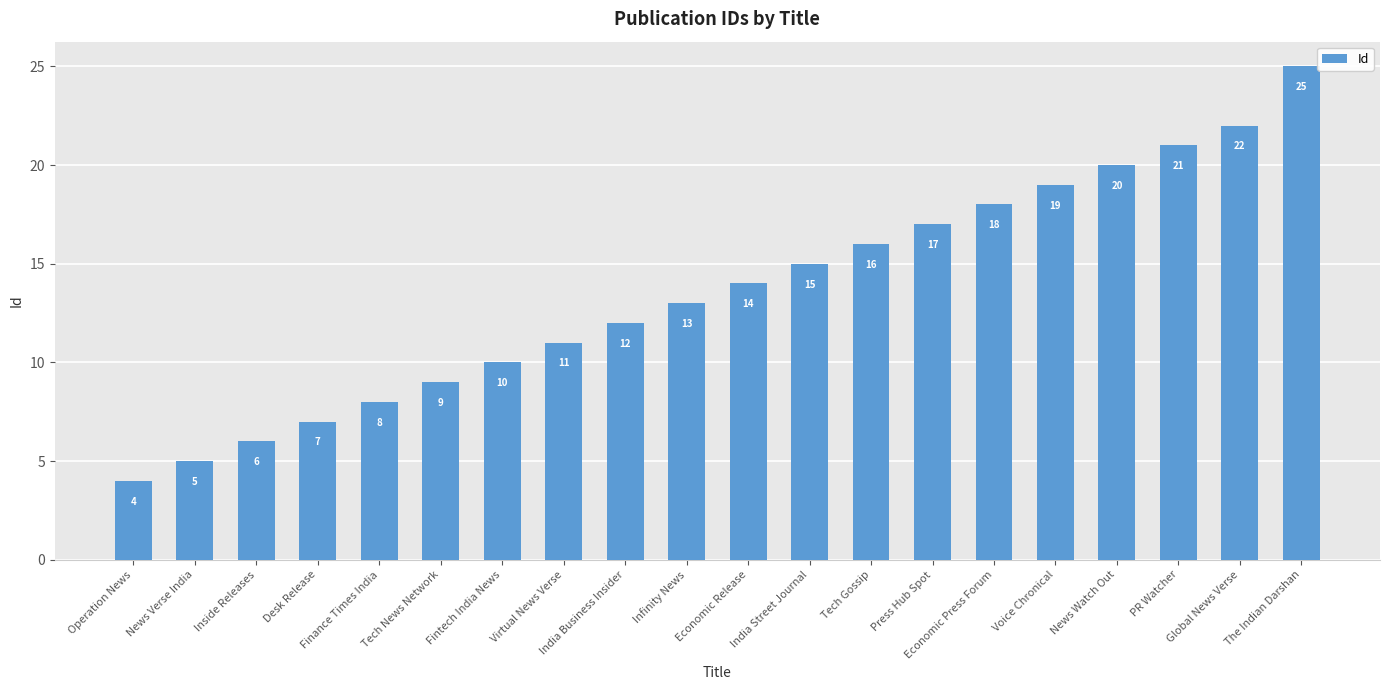

Does the chart contain any negative values?

No